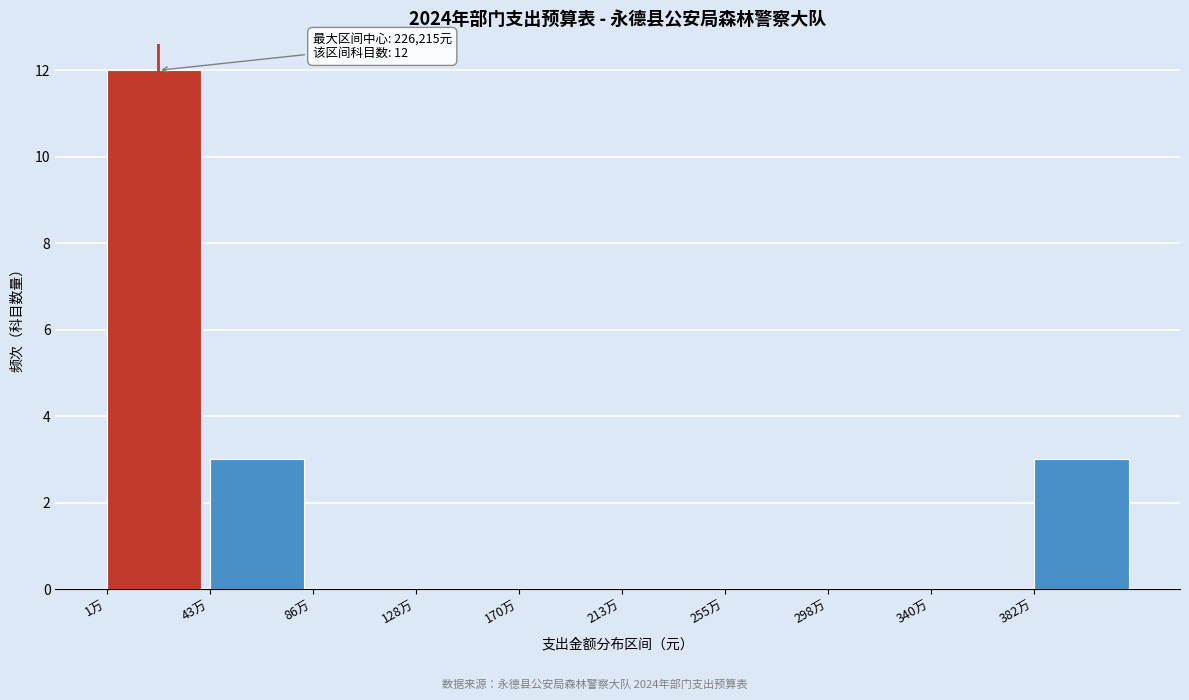

Reading right to left, extract all data points from this chart.

382万=3	340万=0	298万=0	255万=0	213万=0	170万=0	128万=0	86万=0	43万=3	1万=12